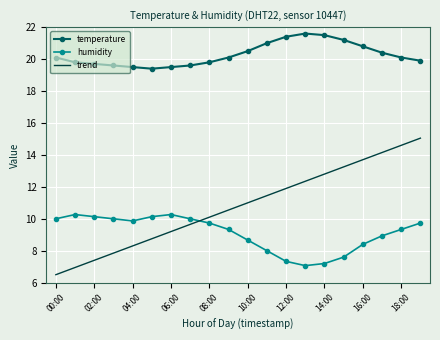

True or false: humidity and temperature cross at least once.

False